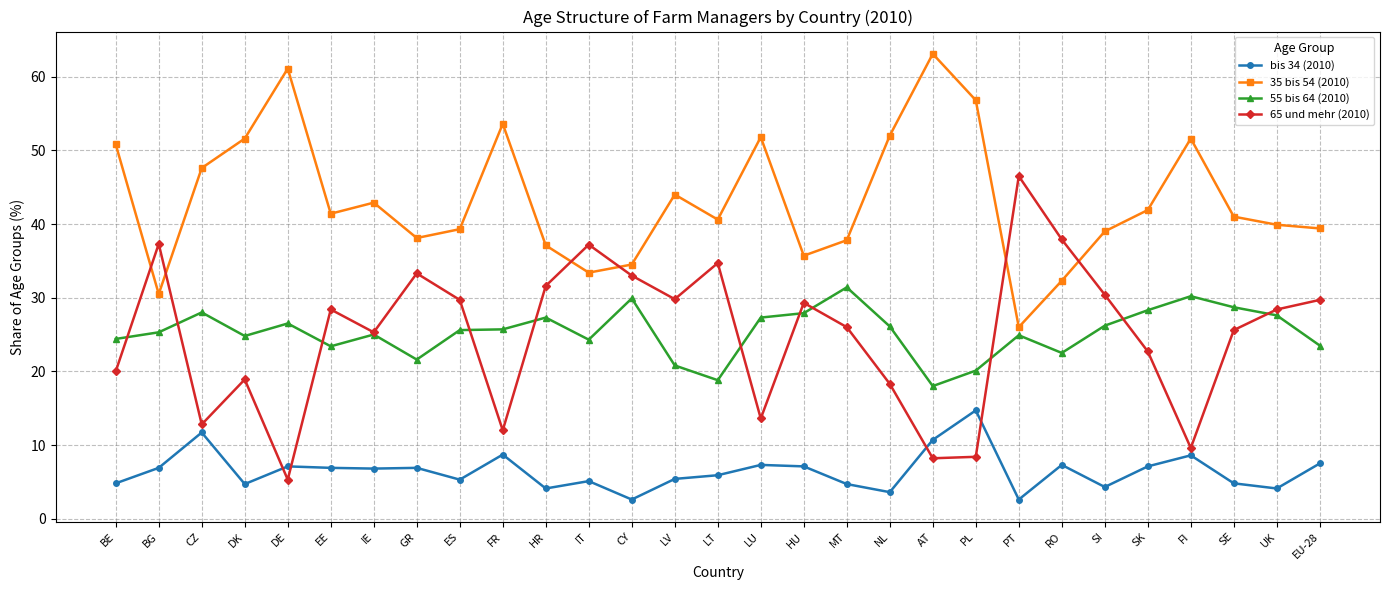

Rank the series at ES from highest to lowest value.

35 bis 54 (2010), 65 und mehr (2010), 55 bis 64 (2010), bis 34 (2010)